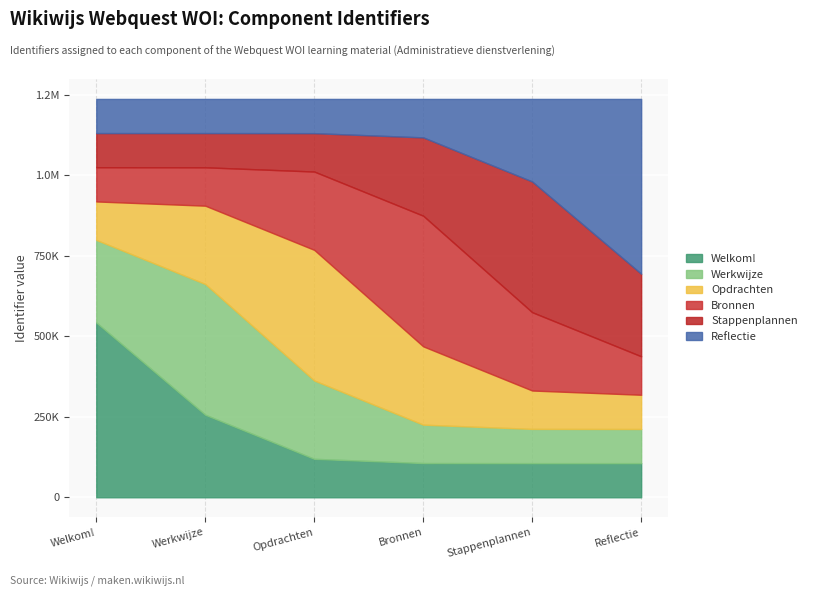

Which label corresponds to the smallest value in the chart?

Welkom!